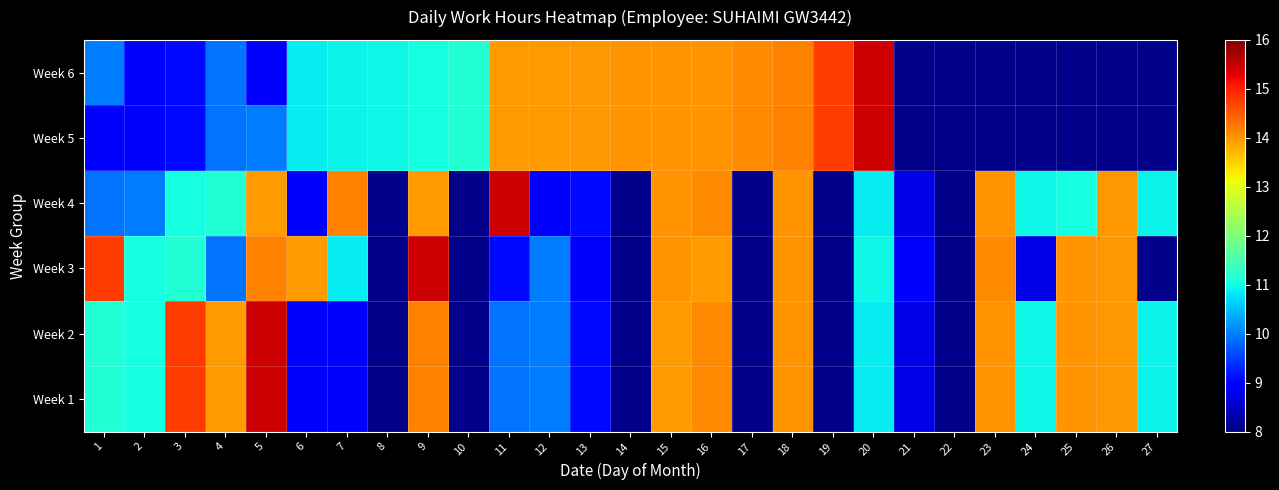

What value does the Week 5 series have at 11?

14.0